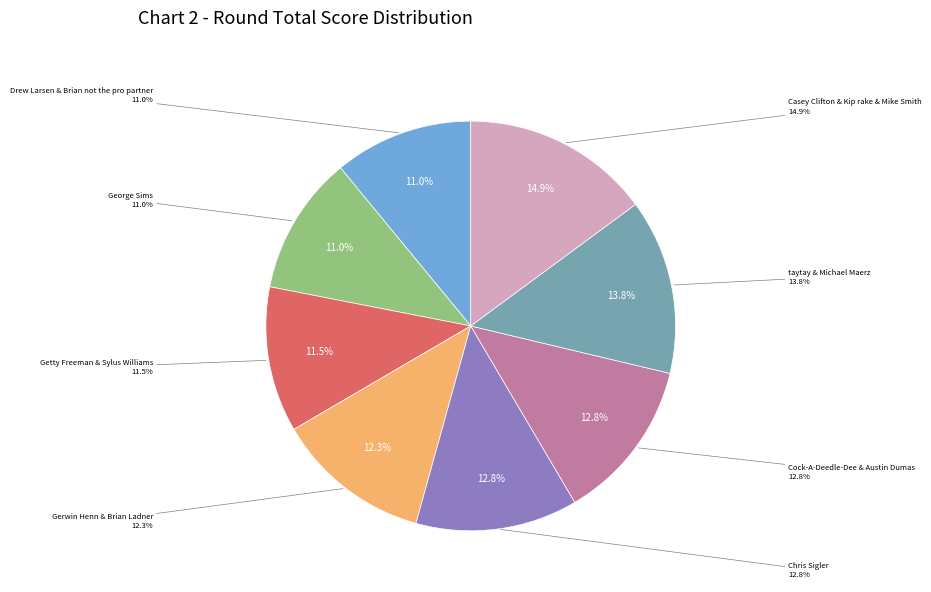

Which category has the smallest portion of the pie?

Drew Larsen & Brian not the pro partner